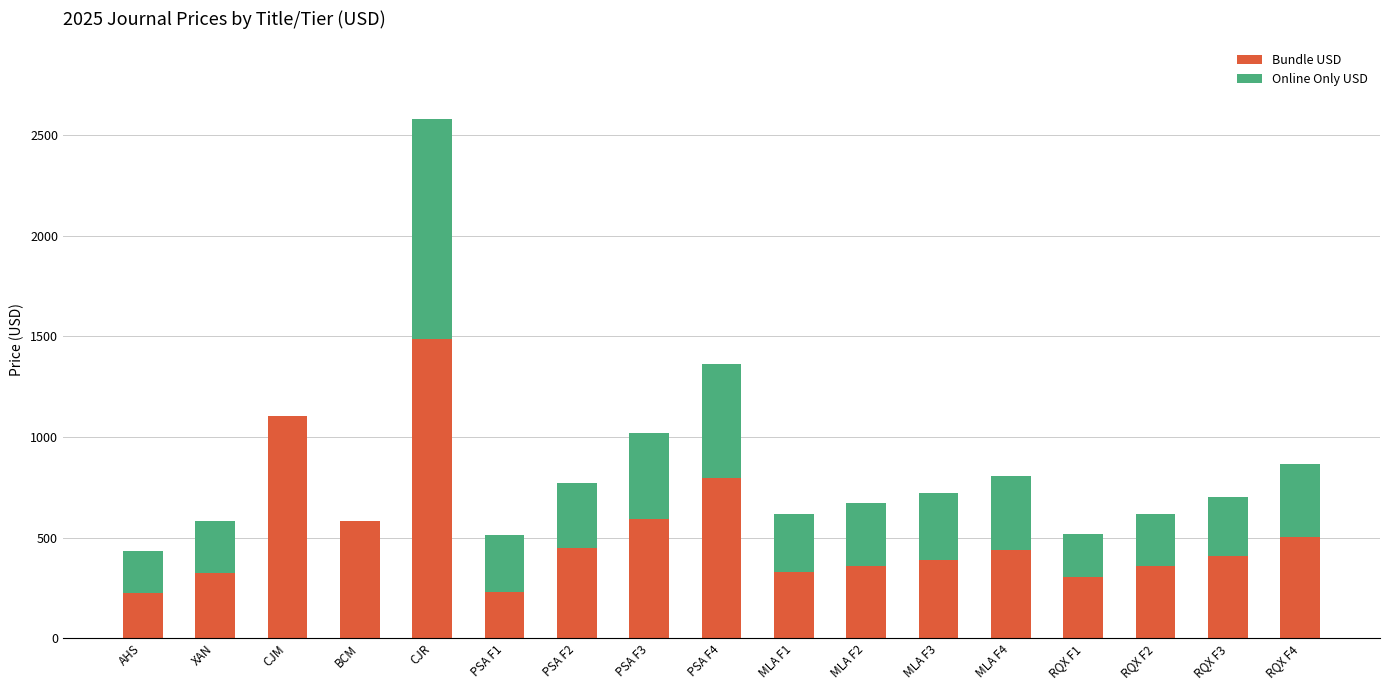

What is the highest value of the Bundle USD series?

1485